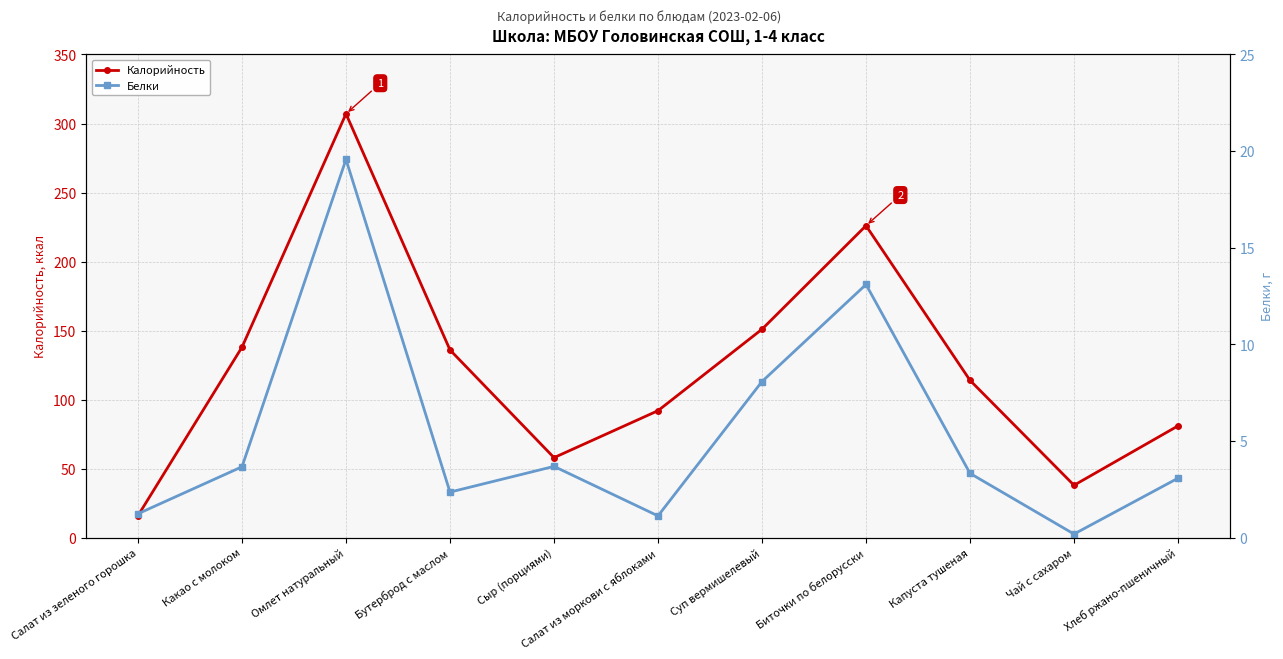

What is the difference between the highest and lowest values at Хлеб ржано-пшеничный?

77.9